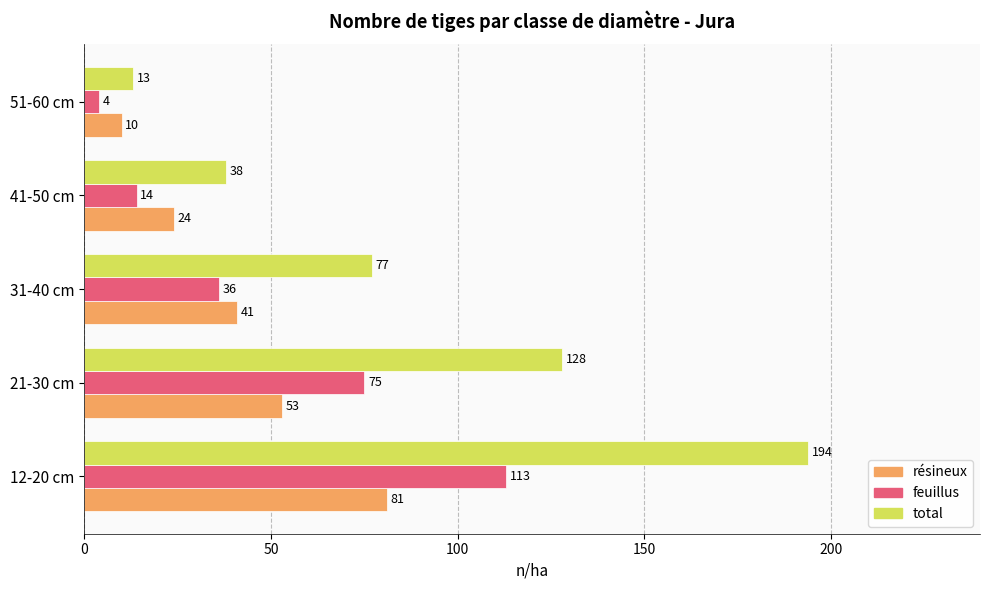

Read the feuillus value at 41-50 cm.

14